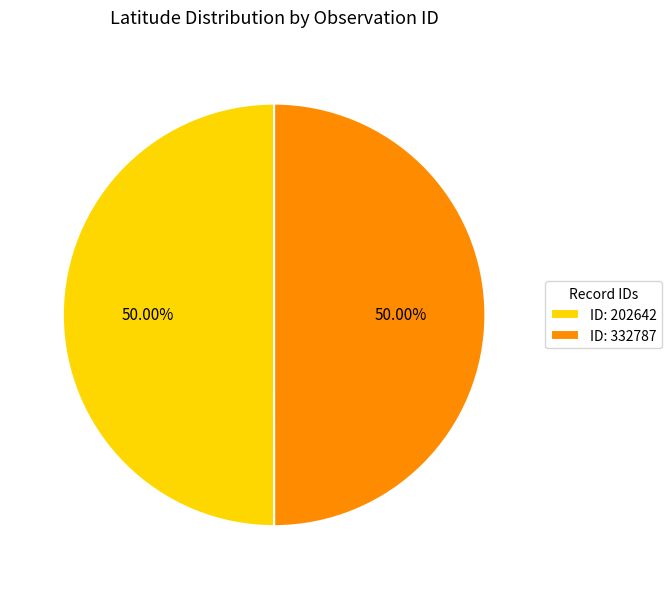

Combined, do ID: 332787 and ID: 202642 account for over 50%?

Yes